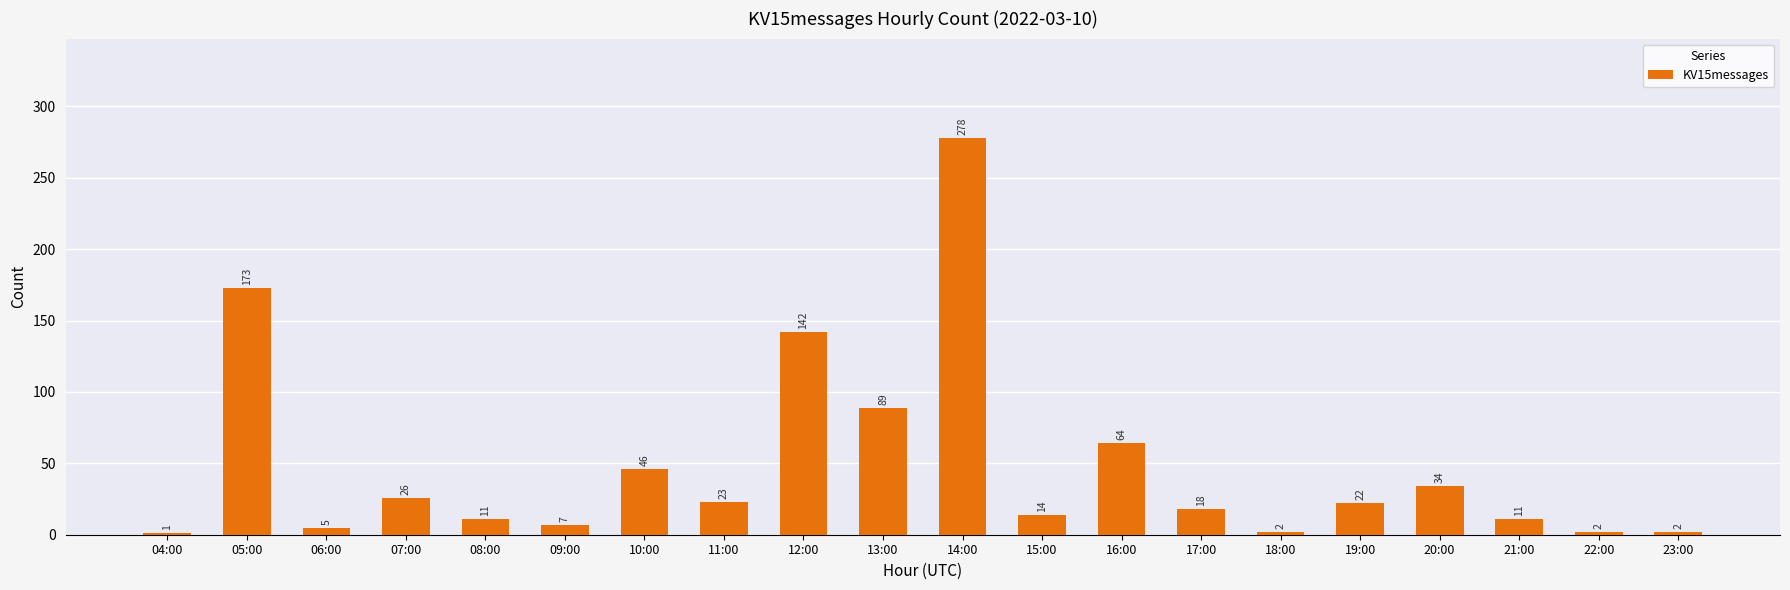

What is the maximum value shown in the chart?

278